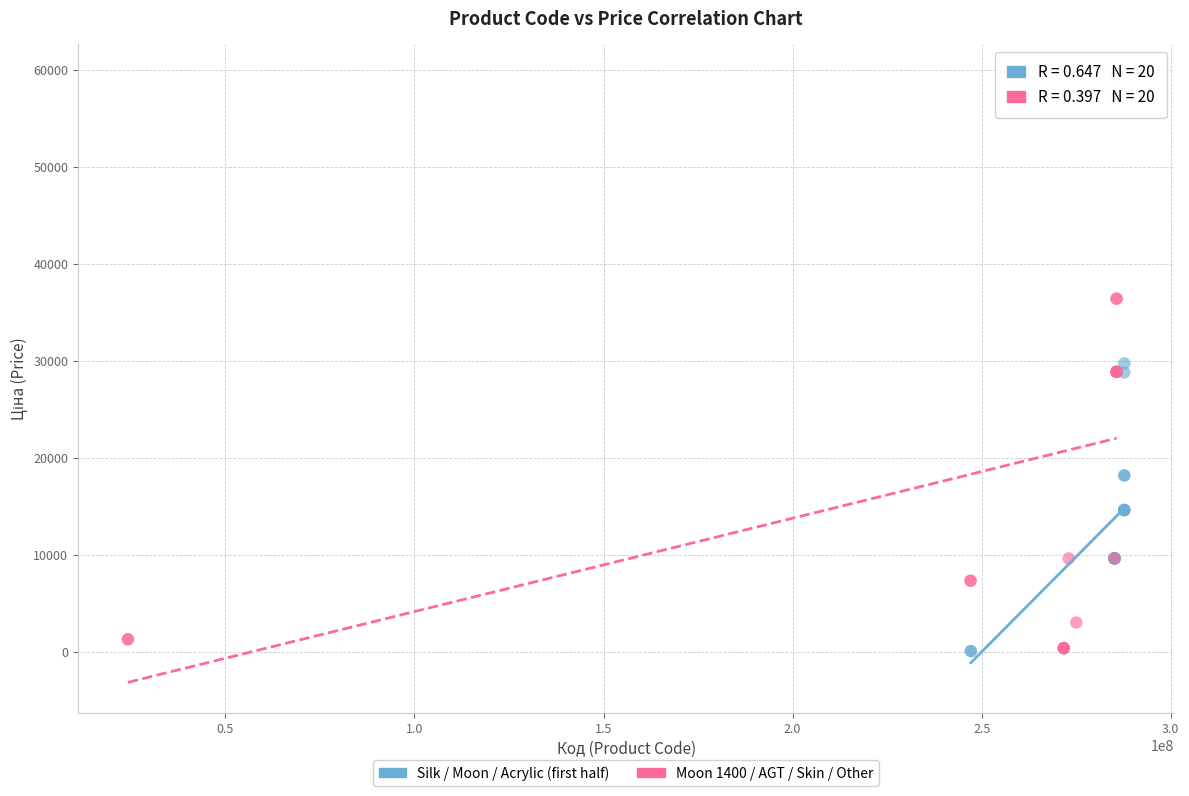

Which series has the widest spread of Y values?

Moon 1400 / AGT / Skin / Other